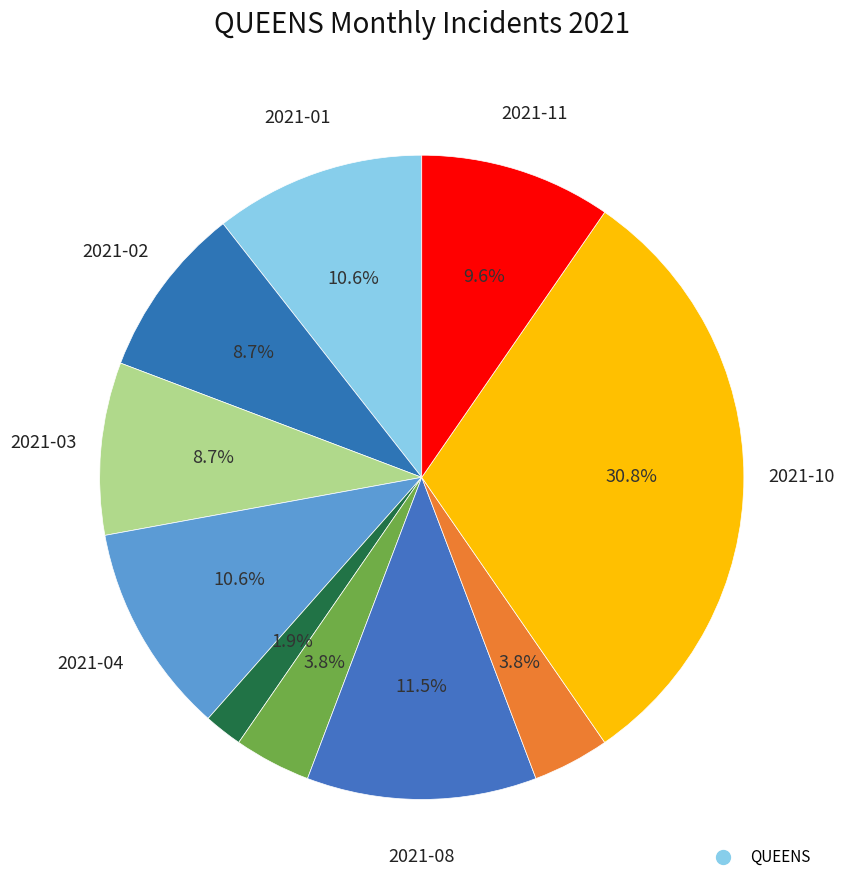

How many slices are in this pie chart?

10